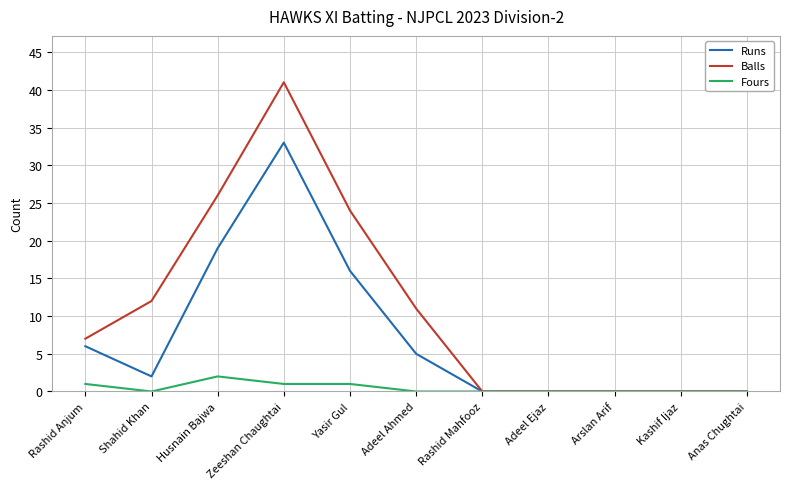

List the series in order of their overall mean, lowest first.

Fours, Runs, Balls